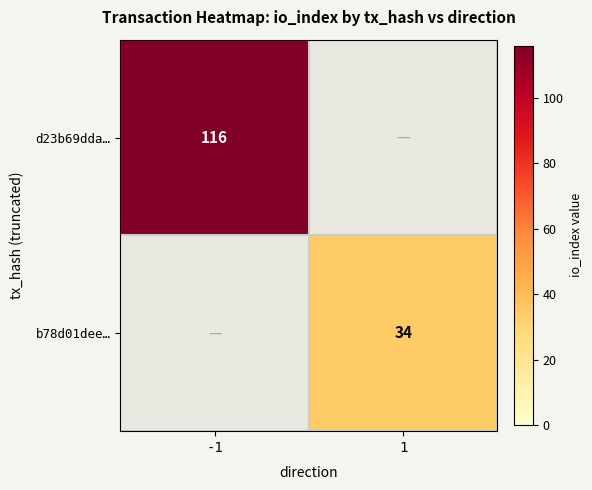

Is it true that d23b69dda… equals 49 at -1?

False